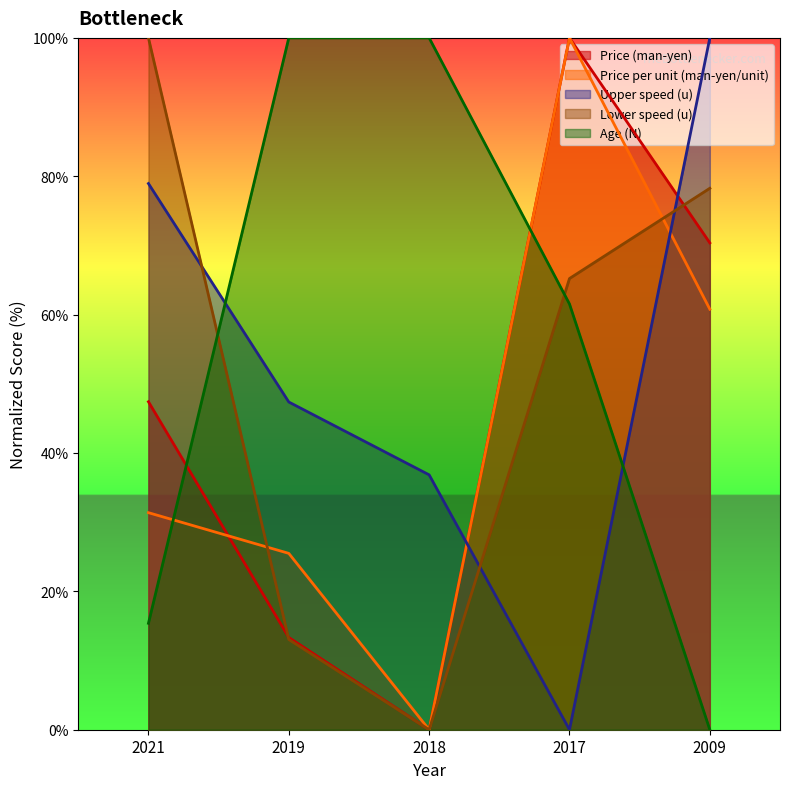

What is the difference between the second highest and second lowest values in the Lower speed (u) series?

65.2